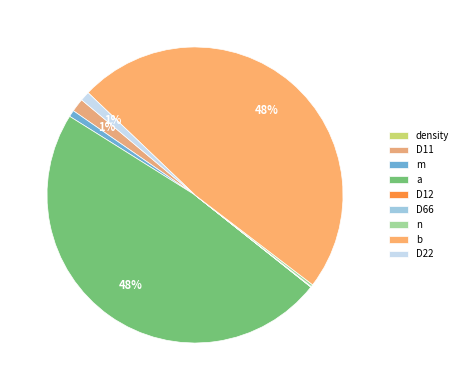

Do density and a together represent more than half of the pie?

No